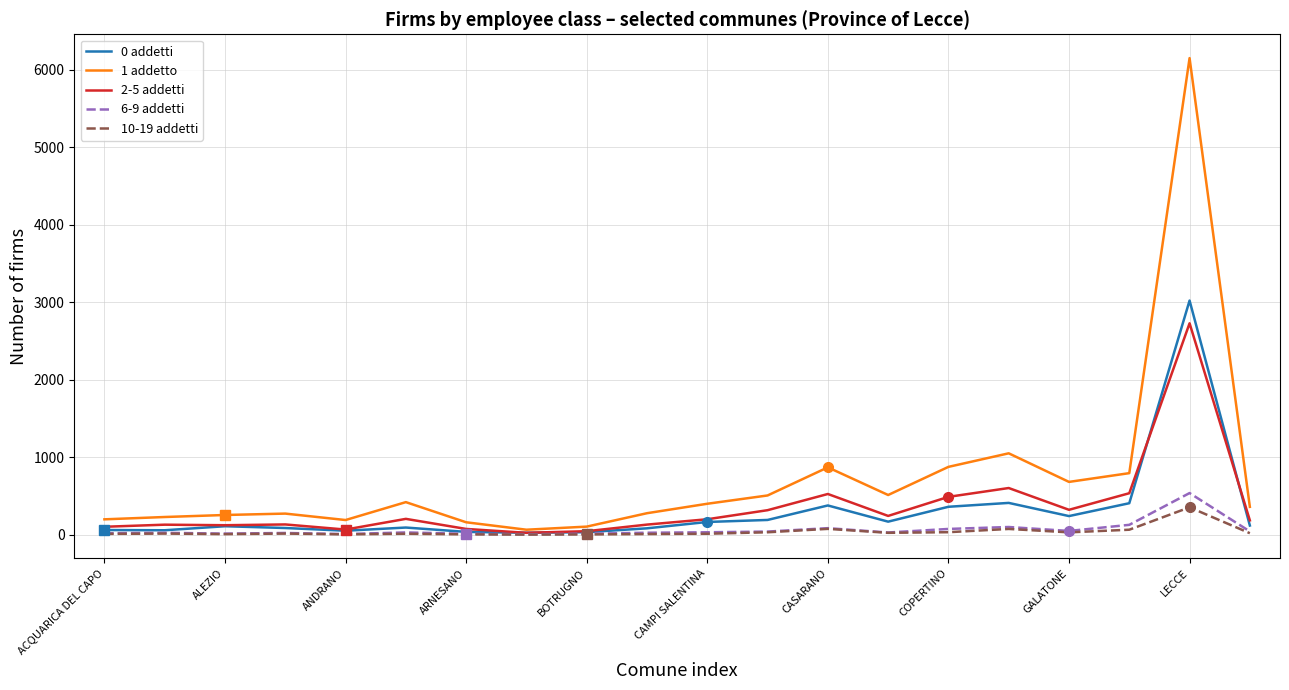

How many interior local valleys does the 1 addetto series have?

4